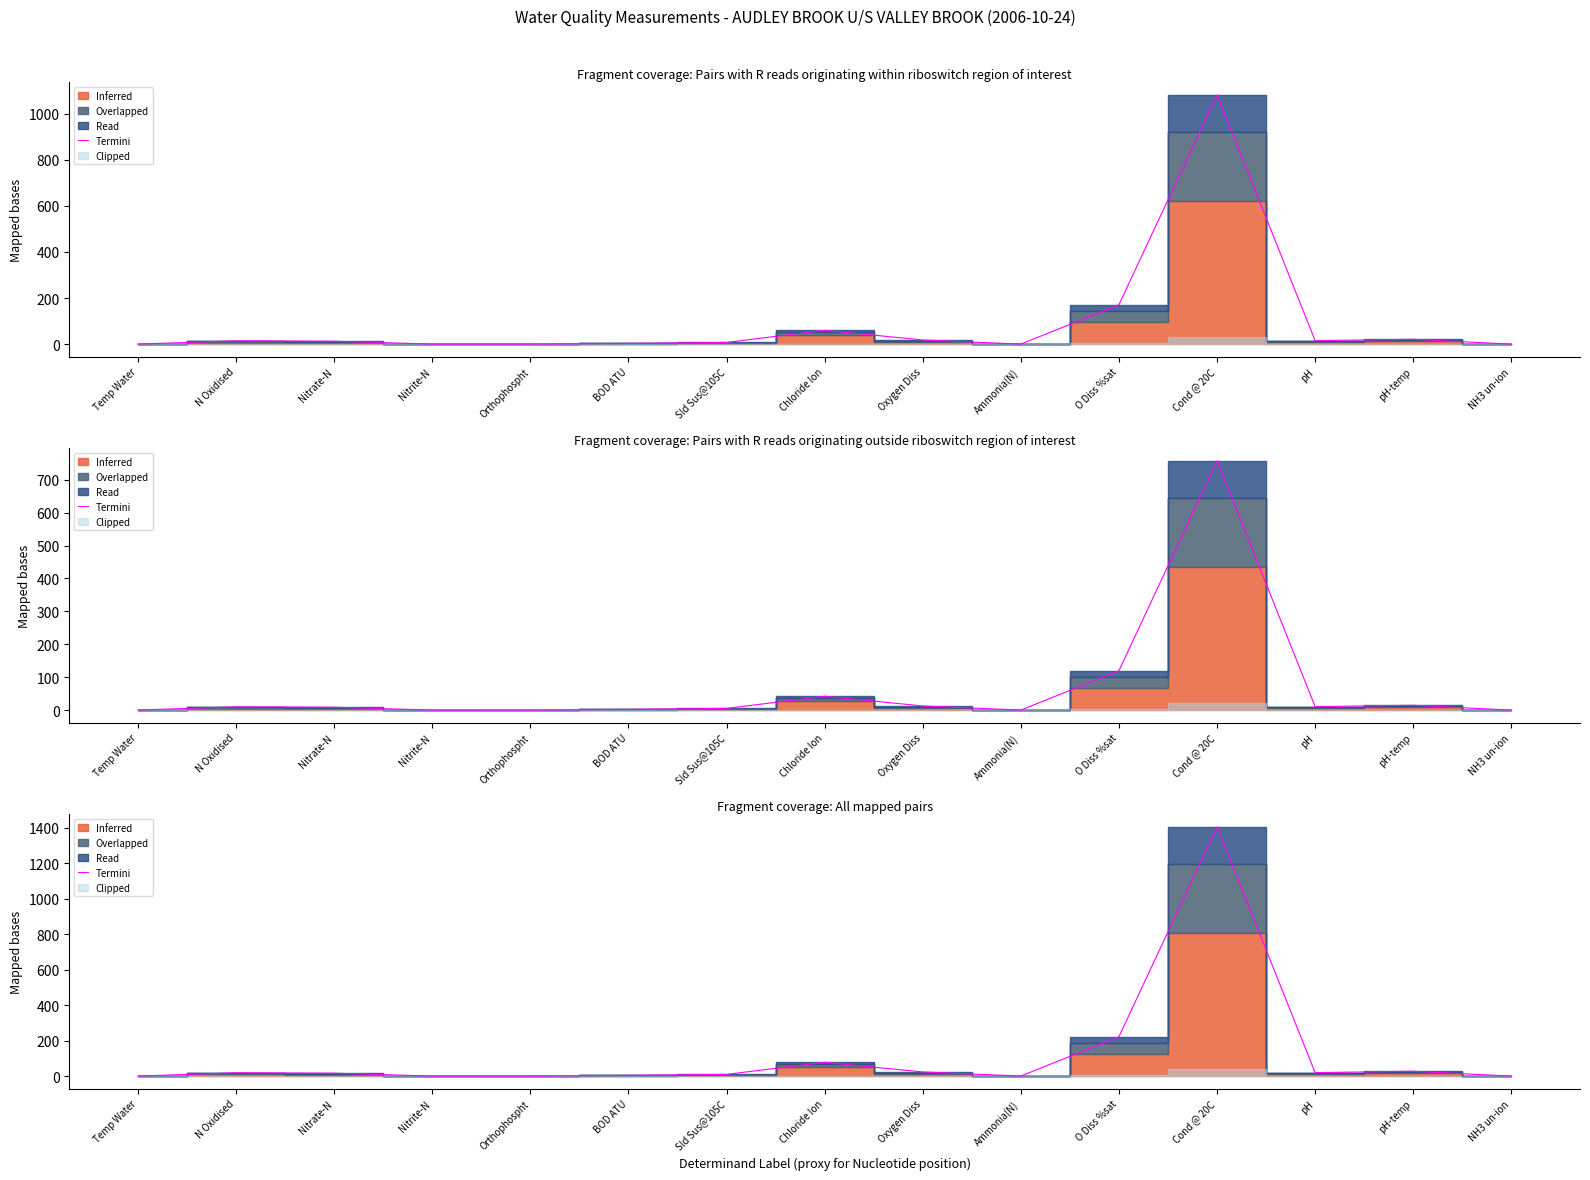

At which category does the chart reach its minimum across all series?

NH3 un-ion